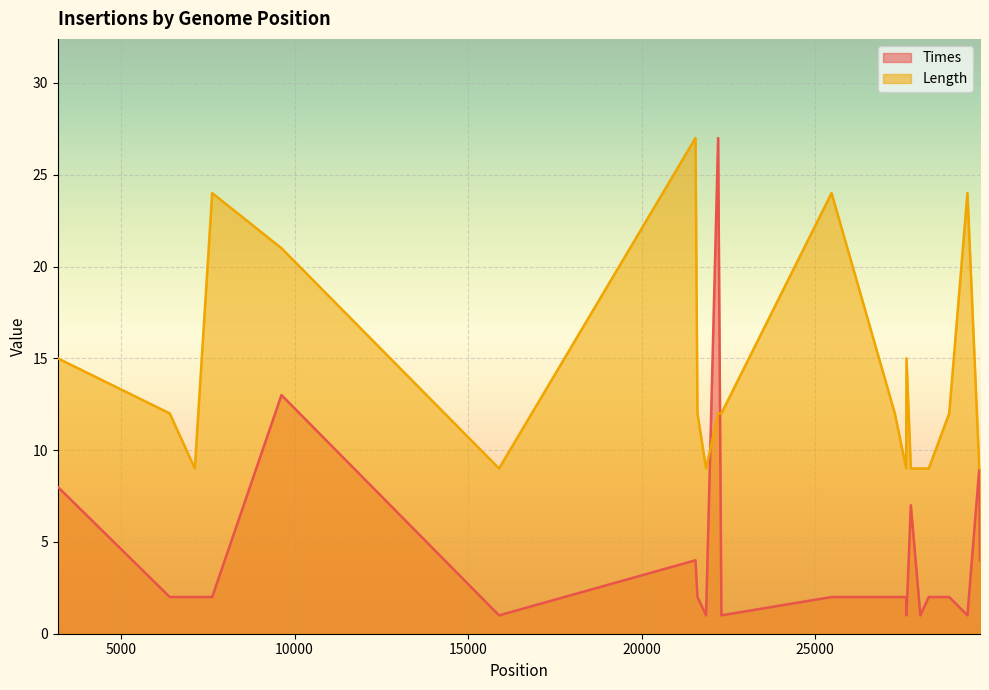

Between 6403 and 15891, which is larger?

6403